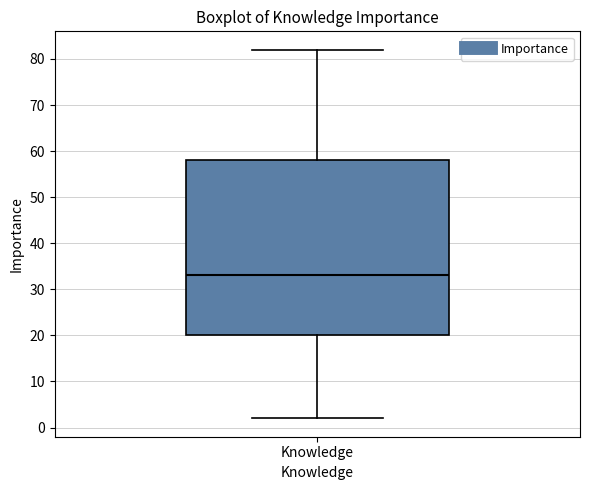

Transcribe this box plot: give where the median line is, the range the box spans, and where the two whiskers end, as read against the y-axis. The values are not printed on the chart, so give them approximately, as read against the axis.

median 33, box 20 to 58, whiskers 2 to 82